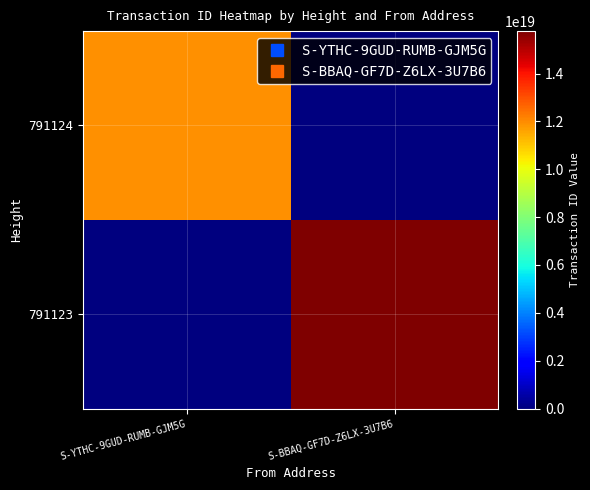

List the series in order of their overall mean, lowest first.

791124, 791123